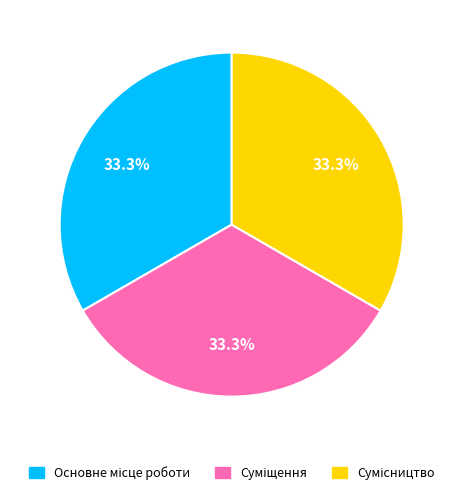

Count the number of slices in the pie.

3